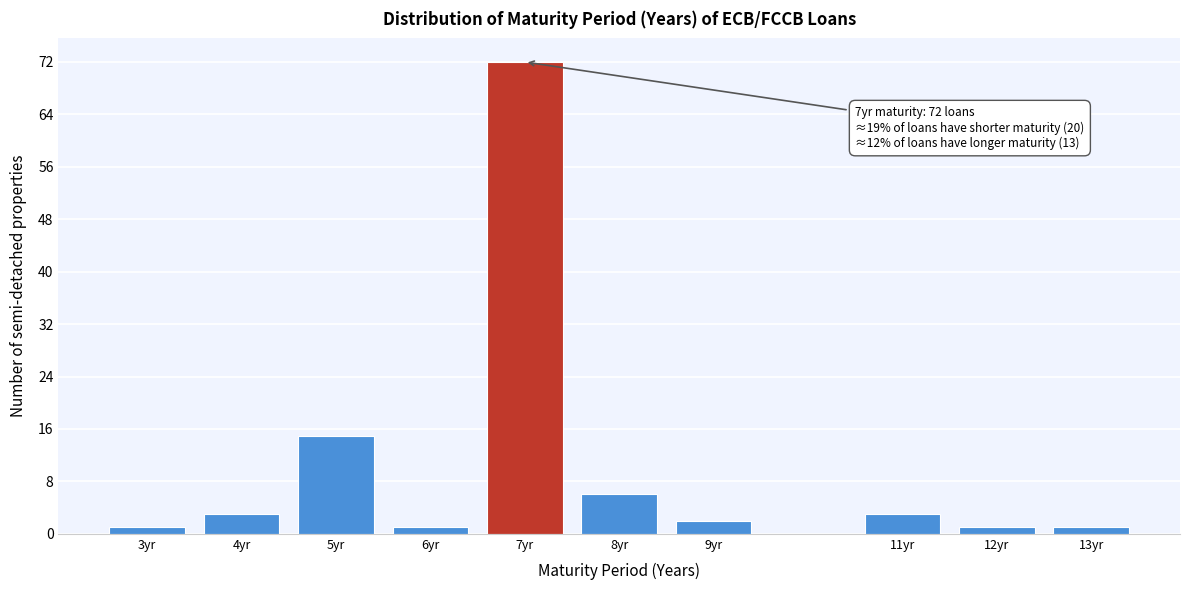

Reading left to right, transcribe all the data shown in this chart.

1	3	15	1	72	6	2	3	1	1